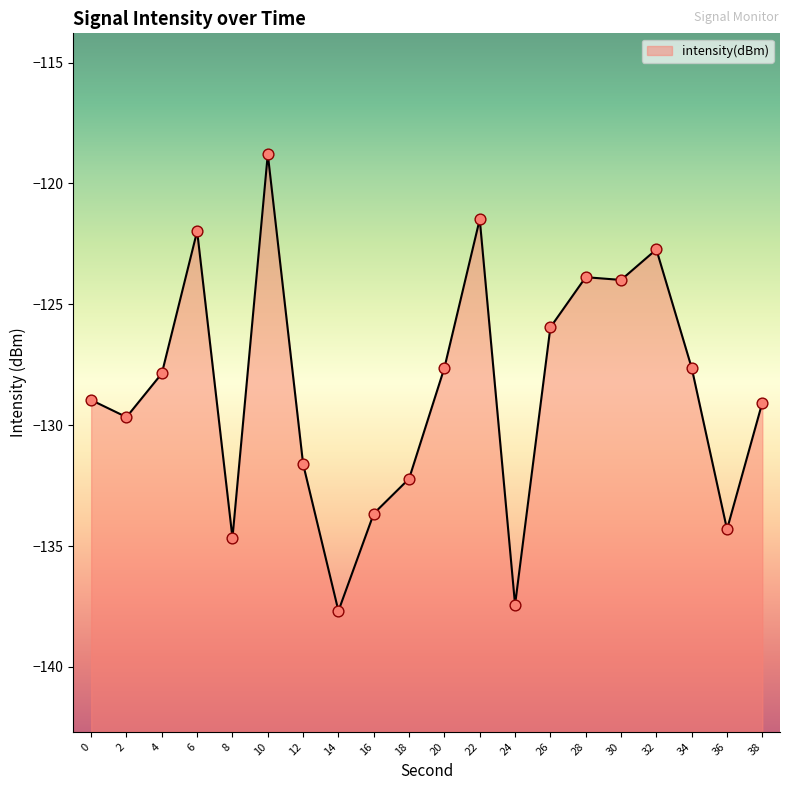

What is the change in value from 4 to 20?

+0.2